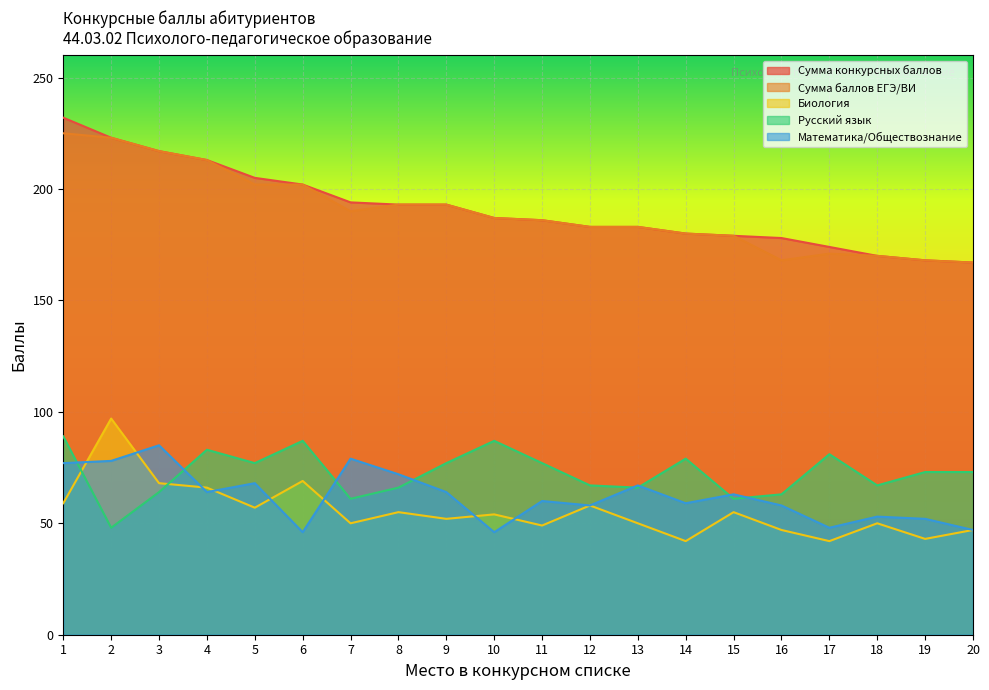

Between 4 and 7, which series saw the biggest shift?

Сумма баллов ЕГЭ/ВИ